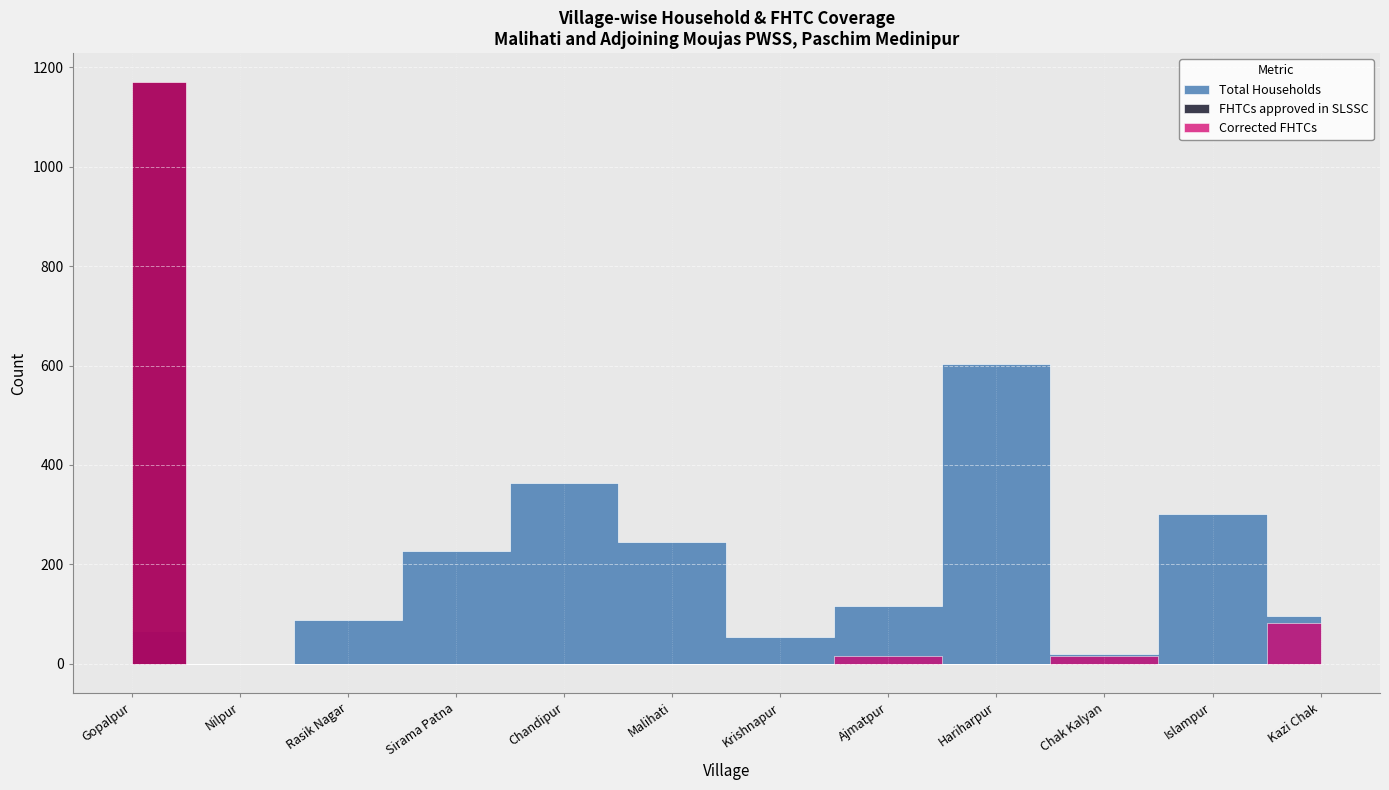

What is the difference between the Corrected FHTCs values at Hariharpur and Kazi Chak?

82